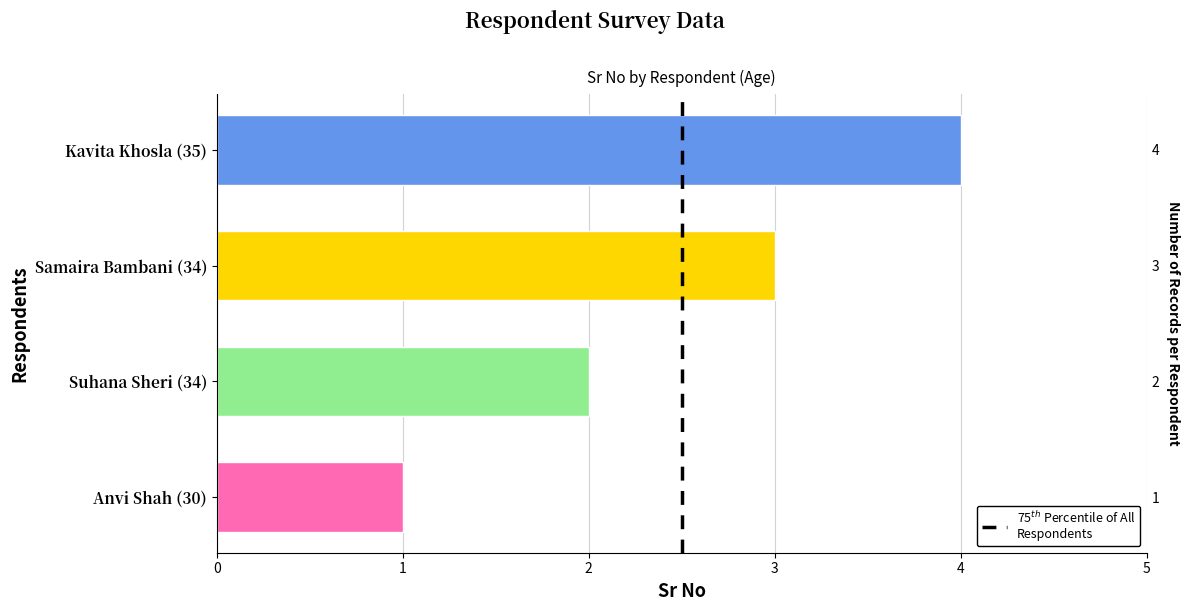

Count the number of categories in the chart.

4